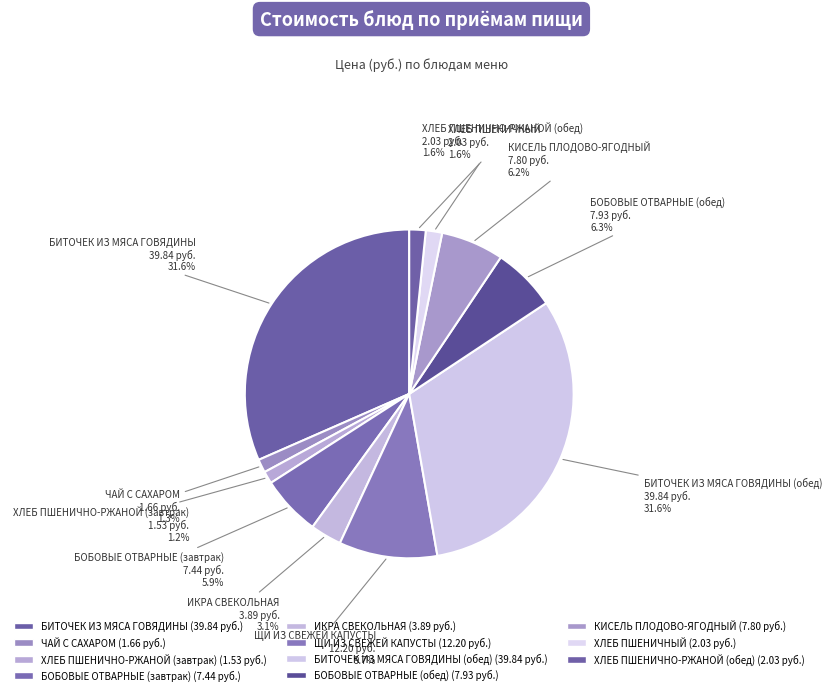

Count the number of slices in the pie.

11